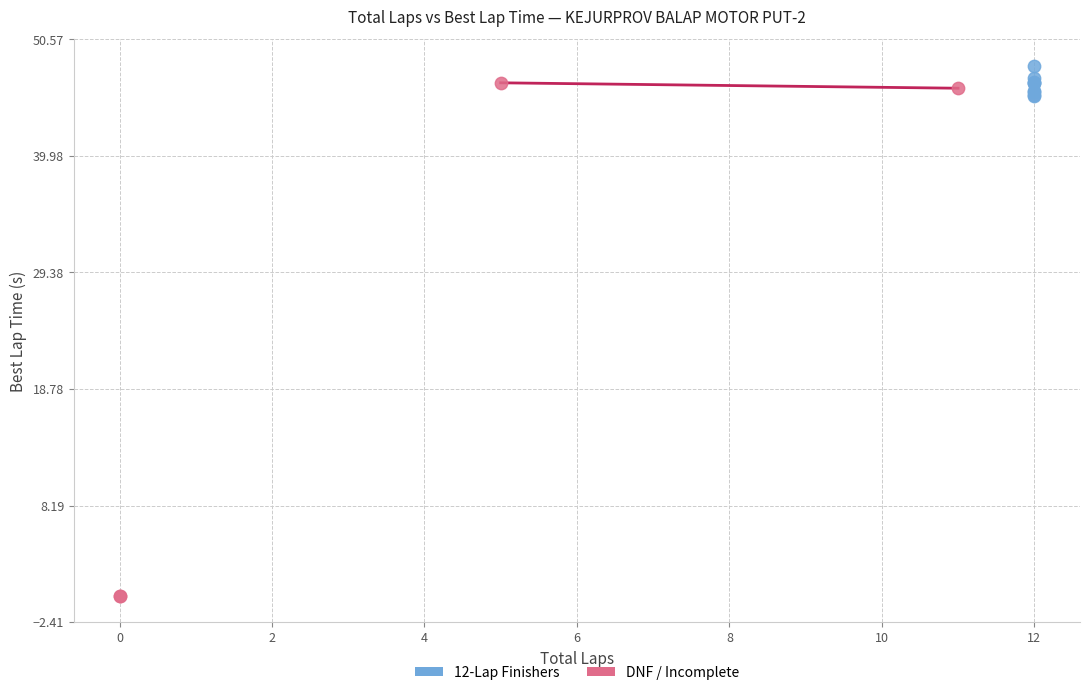

Which series contains the lowest Y value?

DNF / Incomplete